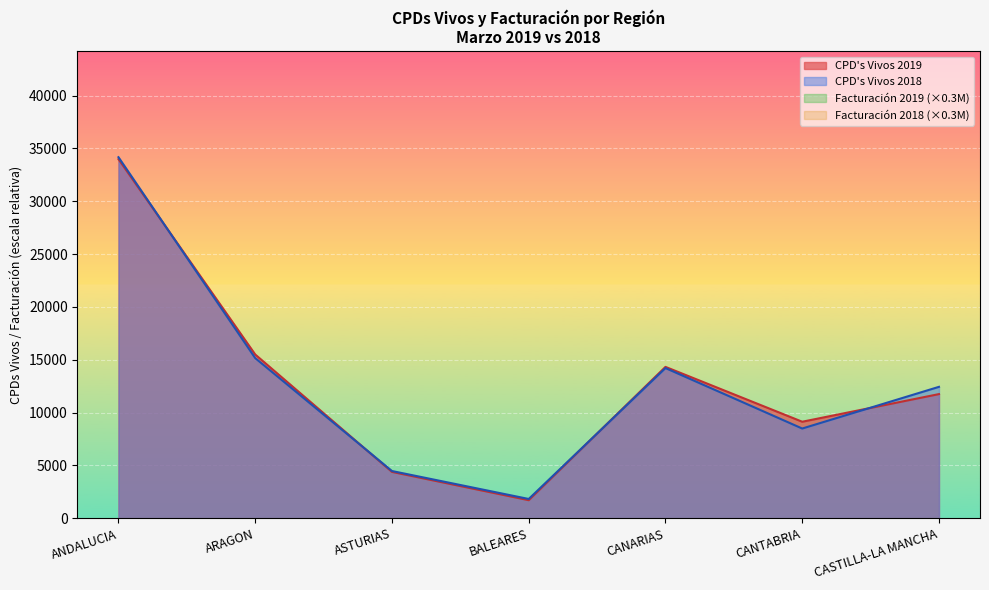

At how many categories does at least one series exceed 23146?

1